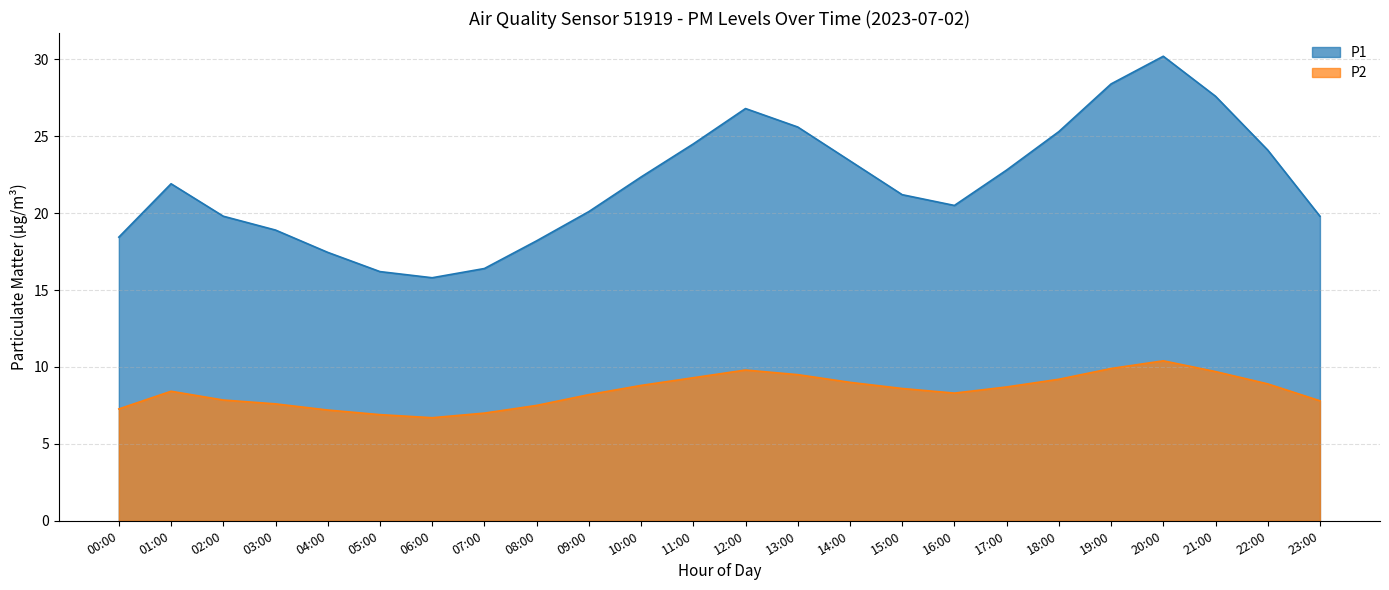

True or false: P1 and P2 intersect in this chart.

False